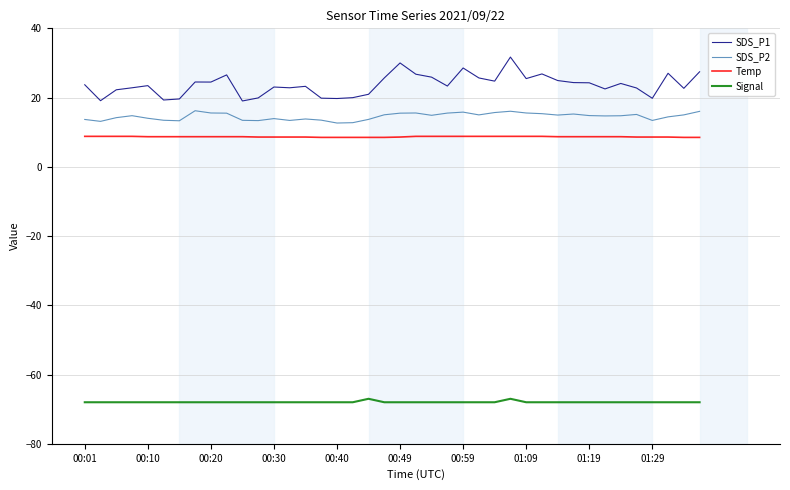

True or false: SDS_P2 and SDS_P1 cross at least once.

False